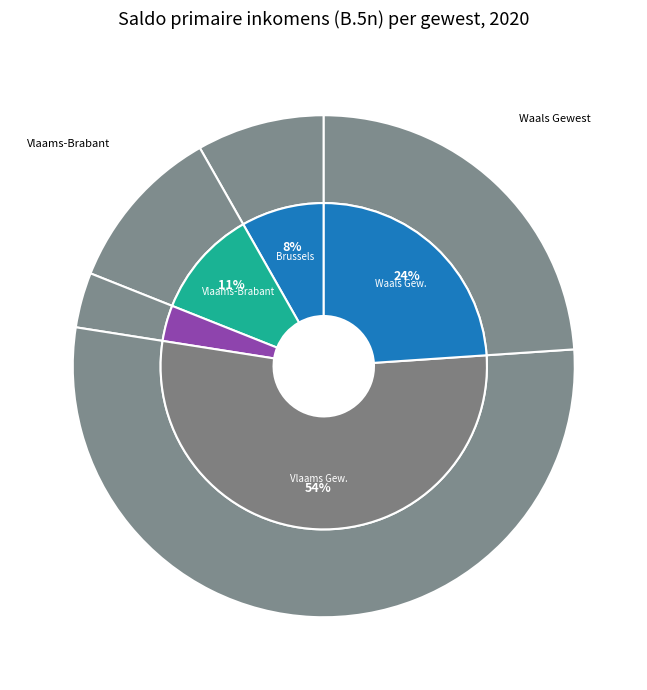

True or false: Waals Gewest accounts for 24% of the total.

True